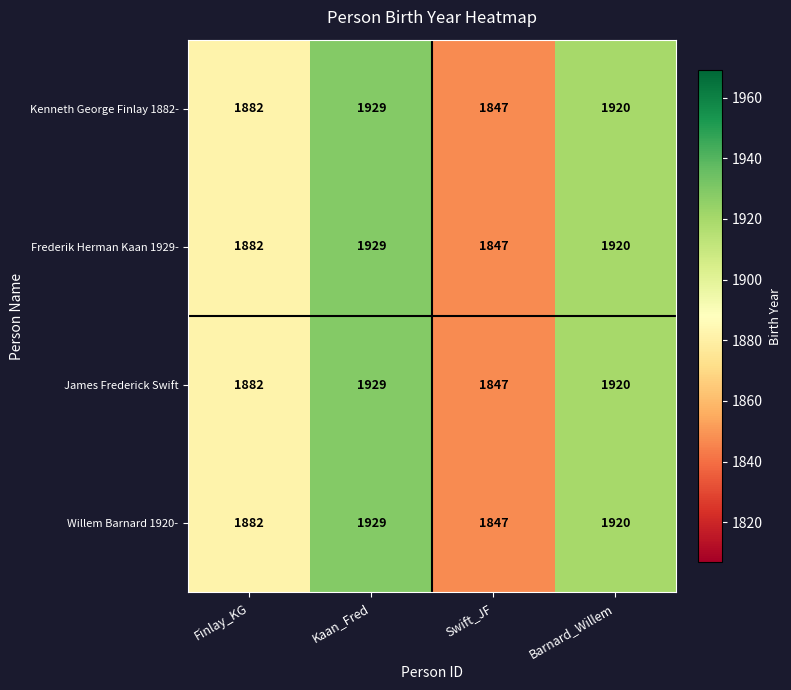

Reading right to left, what are all the values shown in this chart?

Kenneth George Finlay 1882-: 1920	1847	1929	1882
Frederik Herman Kaan 1929-: 1920	1847	1929	1882
James Frederick Swift: 1920	1847	1929	1882
Willem Barnard 1920-: 1920	1847	1929	1882